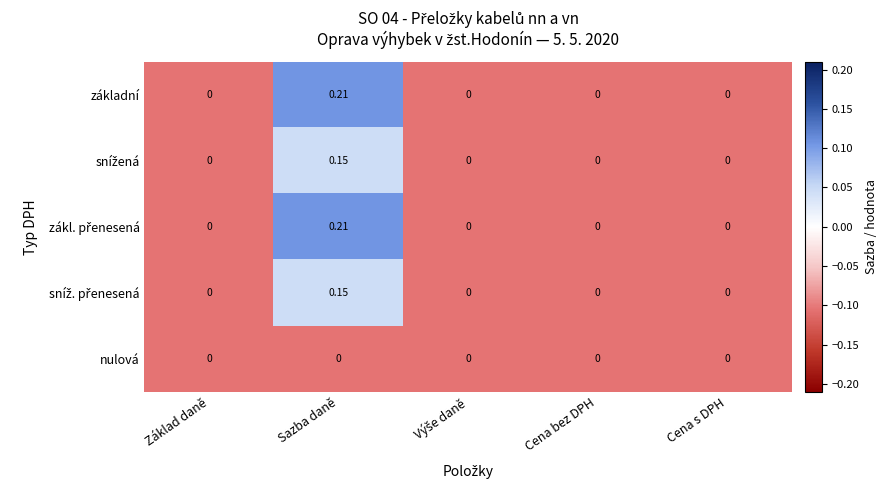

At which category does the chart reach its peak across all series?

Sazba daně